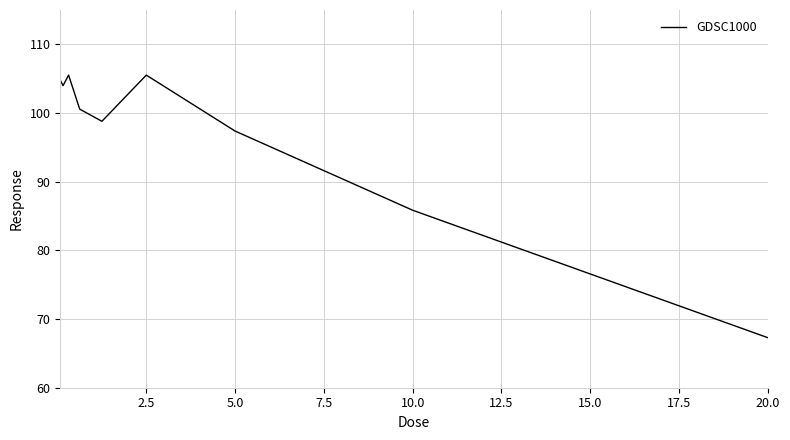

What is the difference between the maximum and minimum values?

38.2